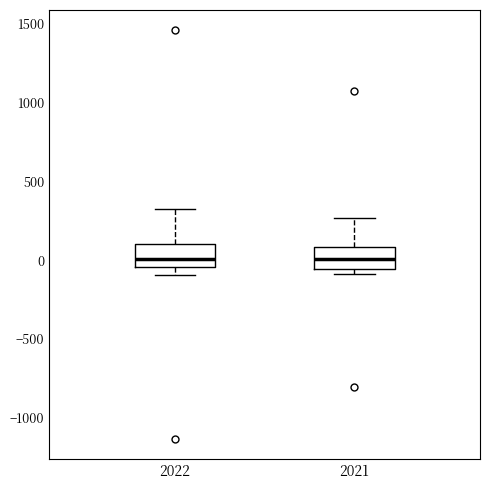

Where does the upper whisker of the box at x = 2021 end on the y-axis? The values are not printed on the chart, so give them approximately, as read against the axis.

250